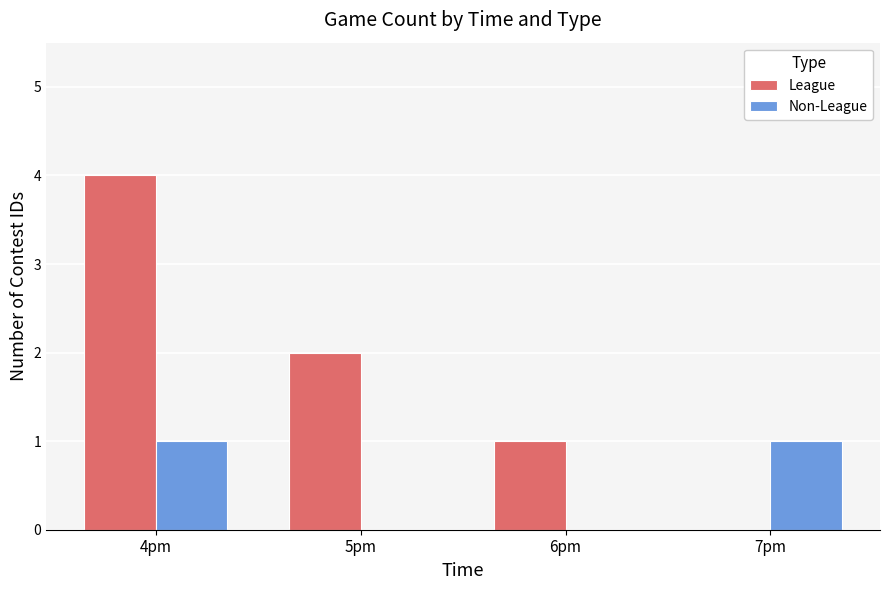

What is the sum of the Non-League values at 4pm and 5pm?

1